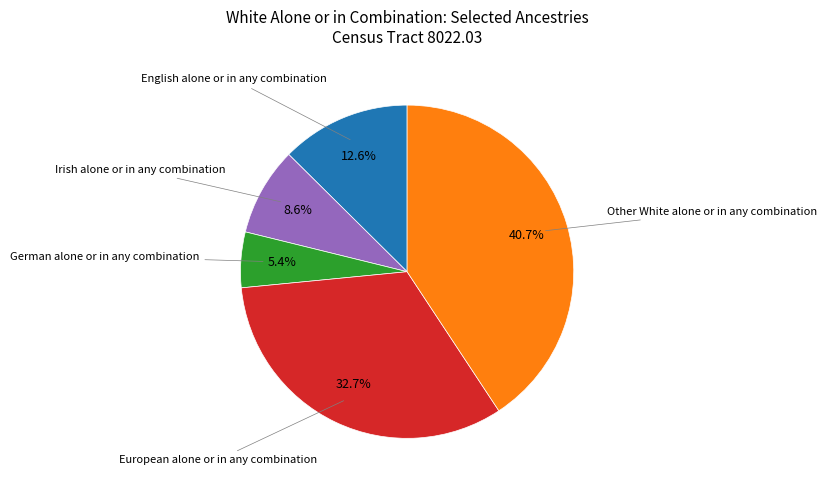

To the nearest percent, what is the average slice percentage?

20%